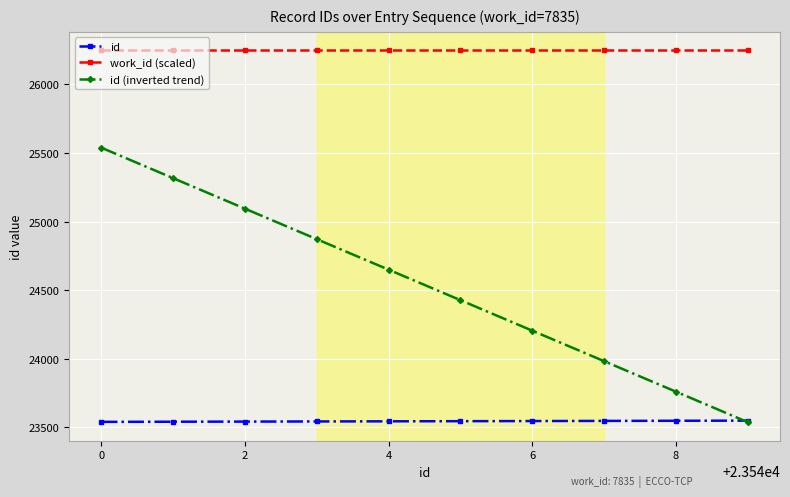

Rank the series by their average value, from highest to lowest.

work_id (scaled), id (inverted trend), id